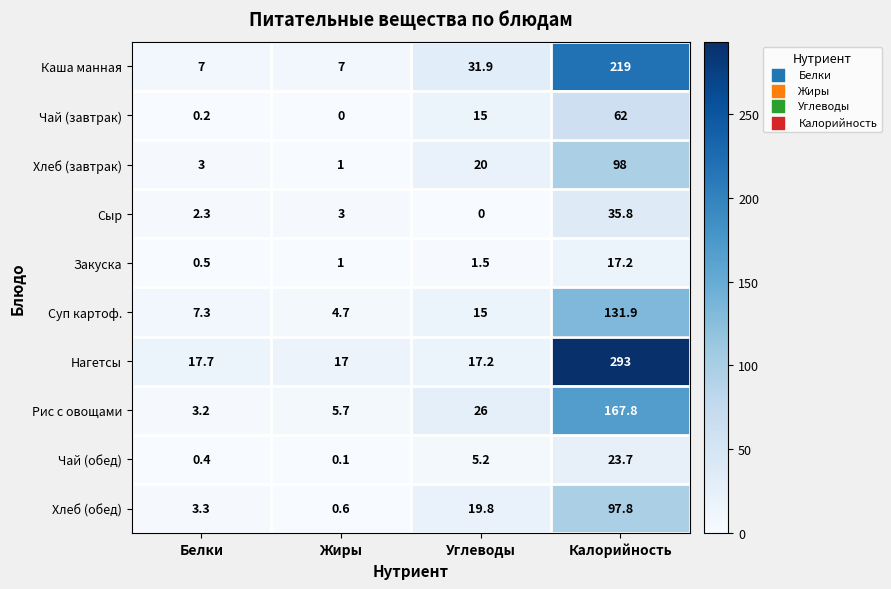

Where is Нагетсы nearest to the value 155?

Белки